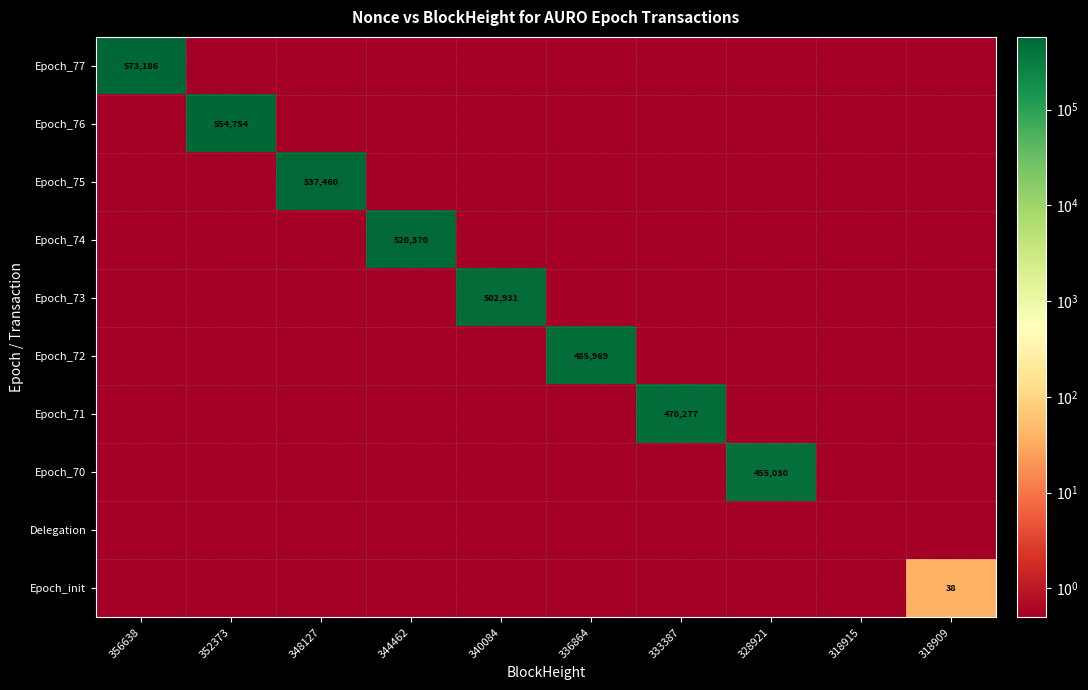

The value of Epoch_72 at 336864 is 485969.0. True or false?

True